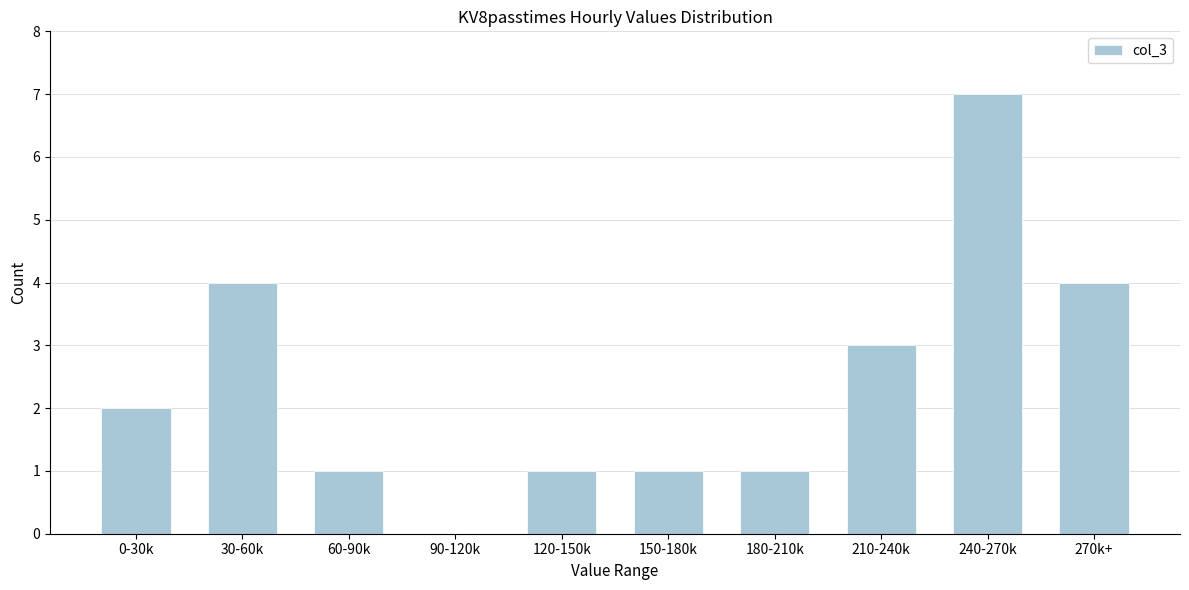

Reading left to right, what are all the values shown in this chart?

0-30k=2	30-60k=4	60-90k=1	90-120k=0	120-150k=1	150-180k=1	180-210k=1	210-240k=3	240-270k=7	270k+=4